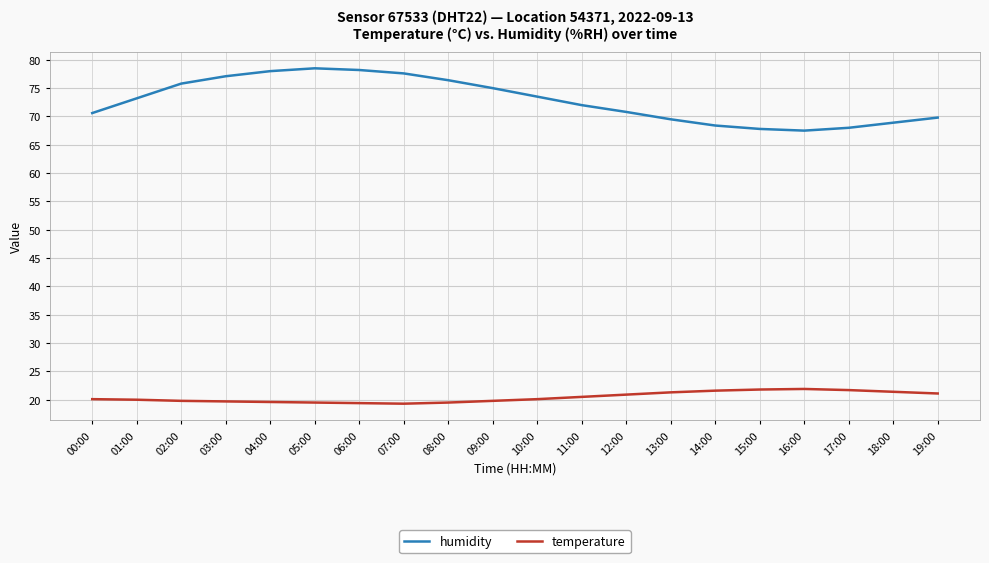

The humidity series shows 75.8 at 02:00. True or false?

True